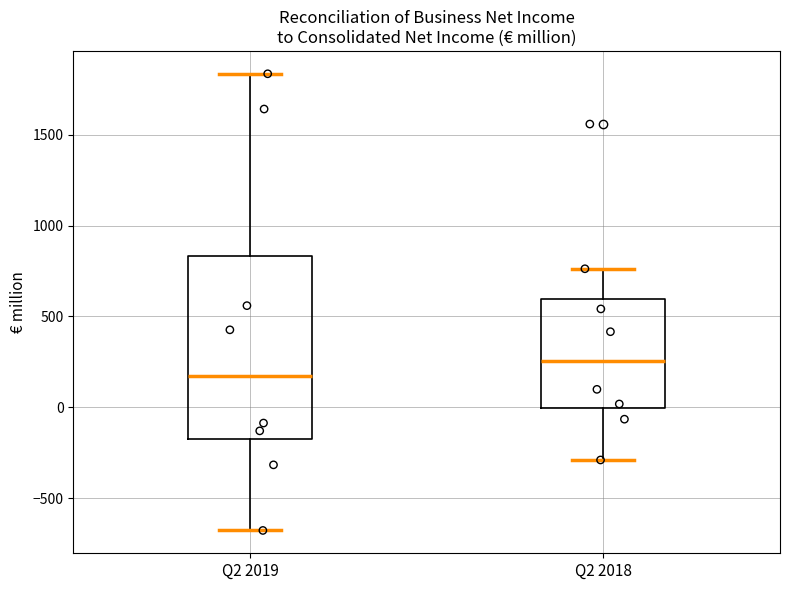

Which box is the tallest, from its lower edge to its upper edge?

Q2 2019